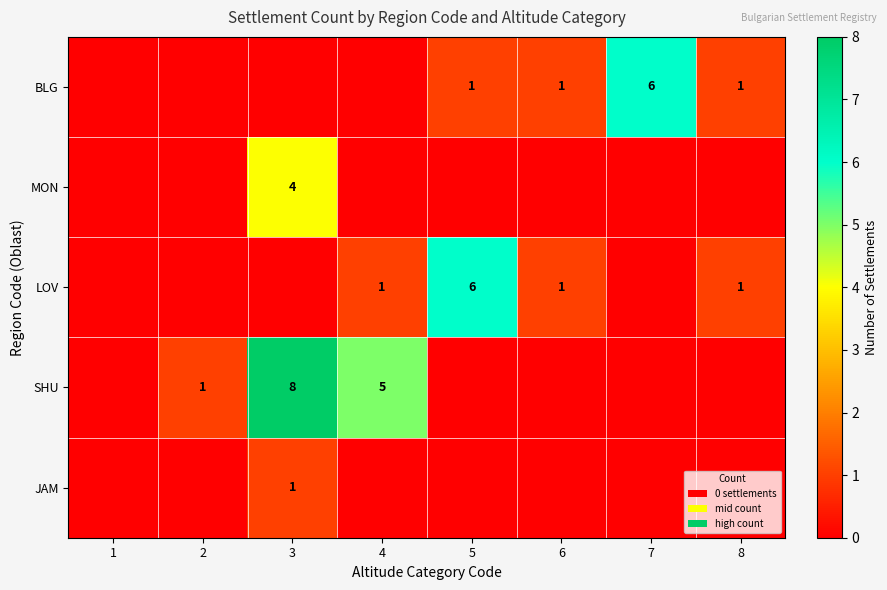

What is the total value across all series at 7?

6